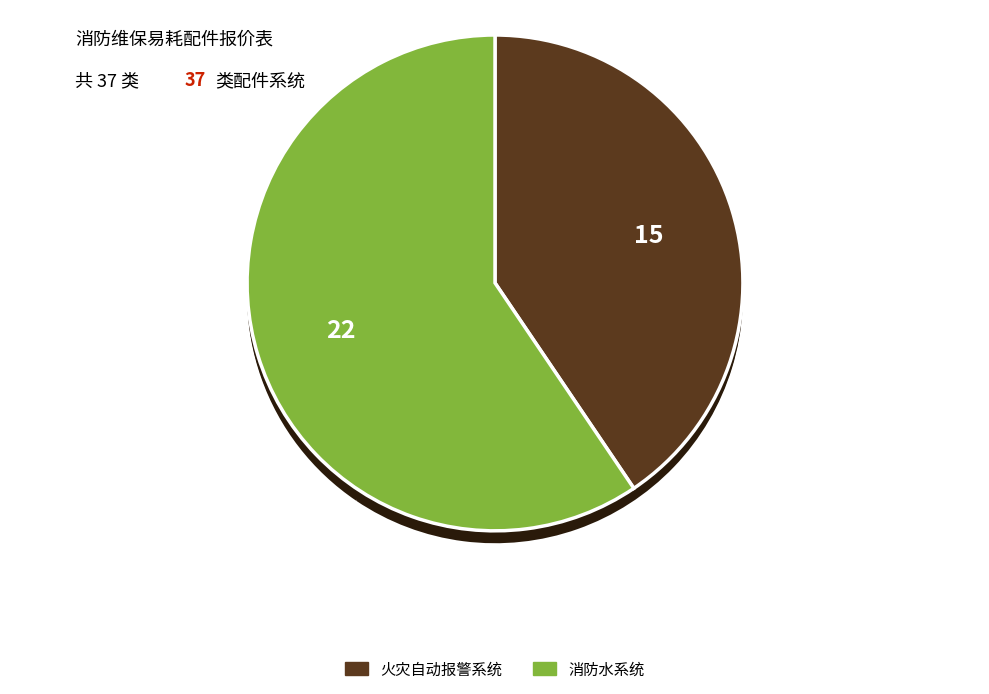

Count the number of slices in the pie.

2